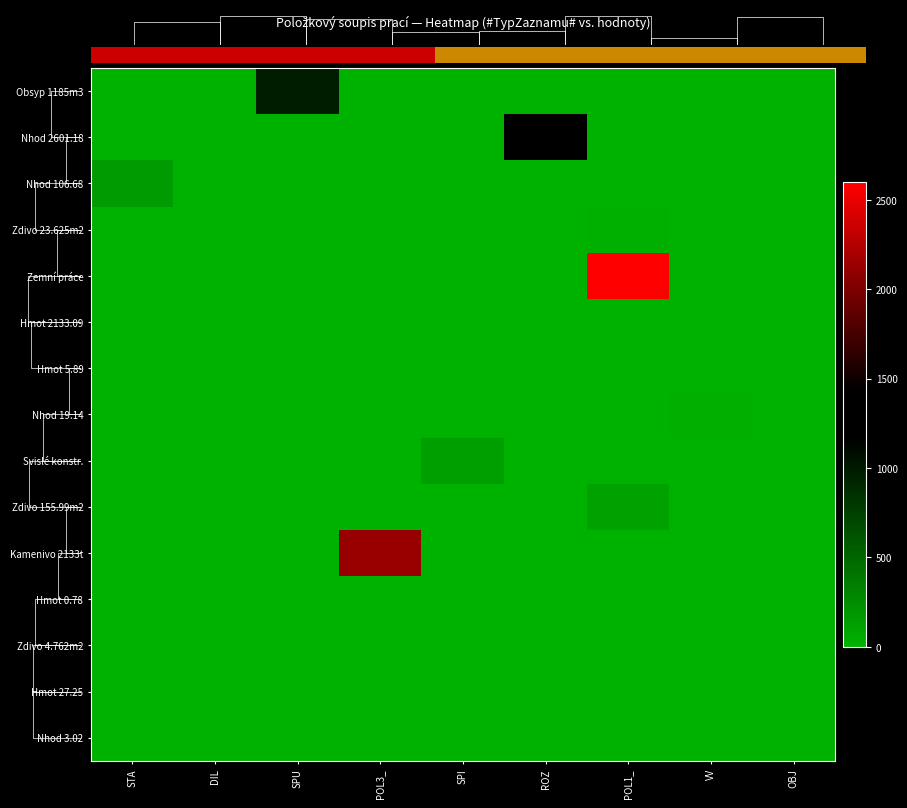

The Obsyp 1185m3 series shows 0.0 at POL1_. True or false?

True